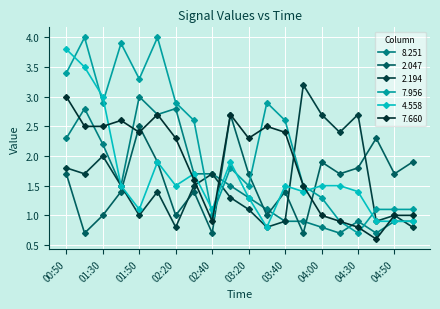

How many data points in 7.660 are less than 2?

9